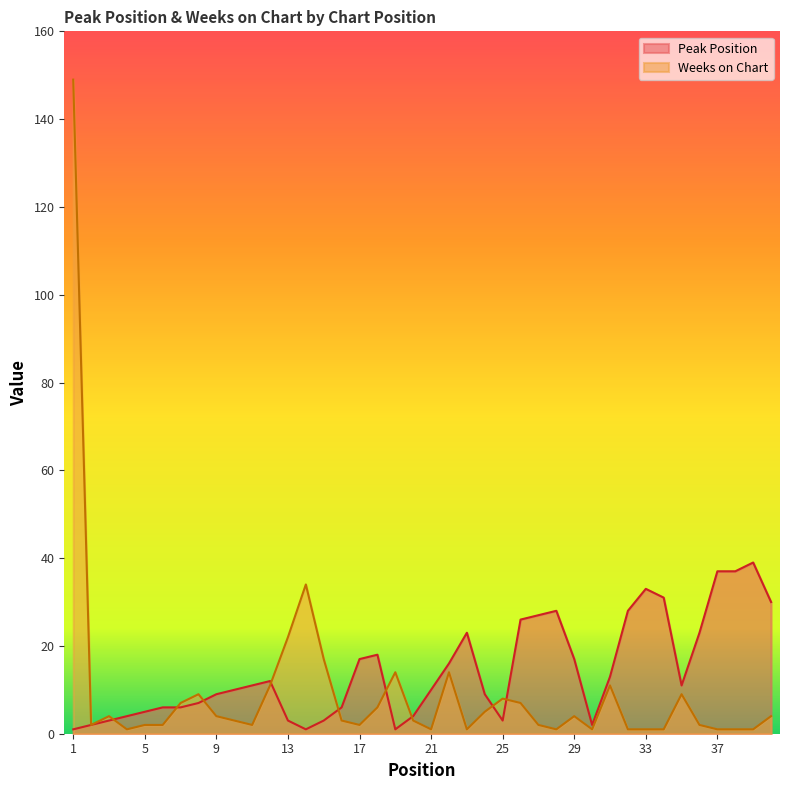

Is the value of Peak Position at 31 greater than the value of Weeks on Chart at 38?

Yes